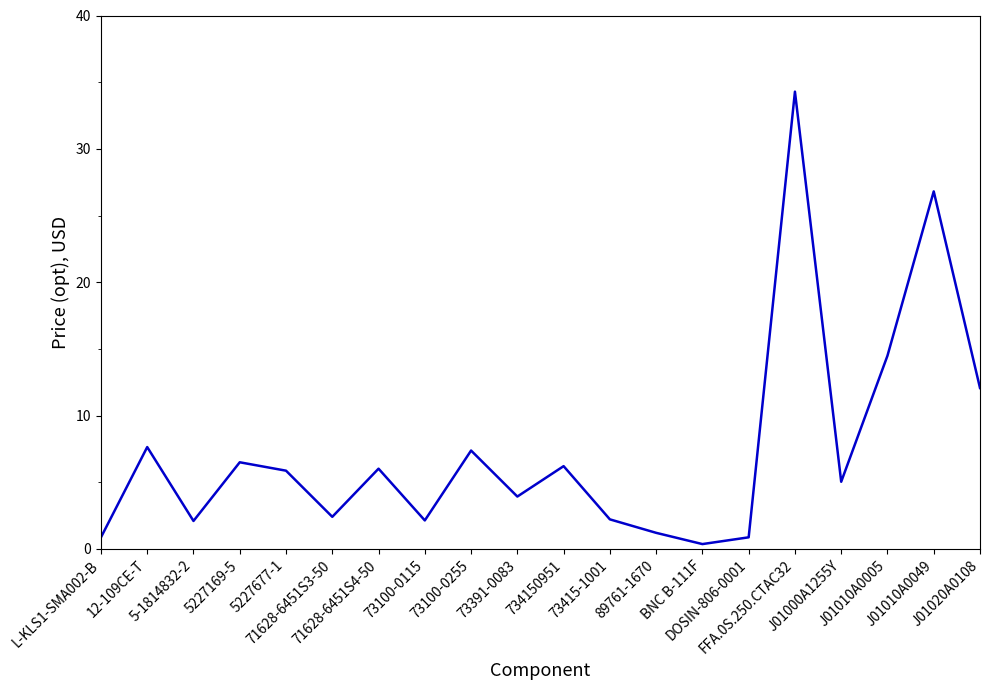

What is the difference between the maximum and minimum values?

33.9